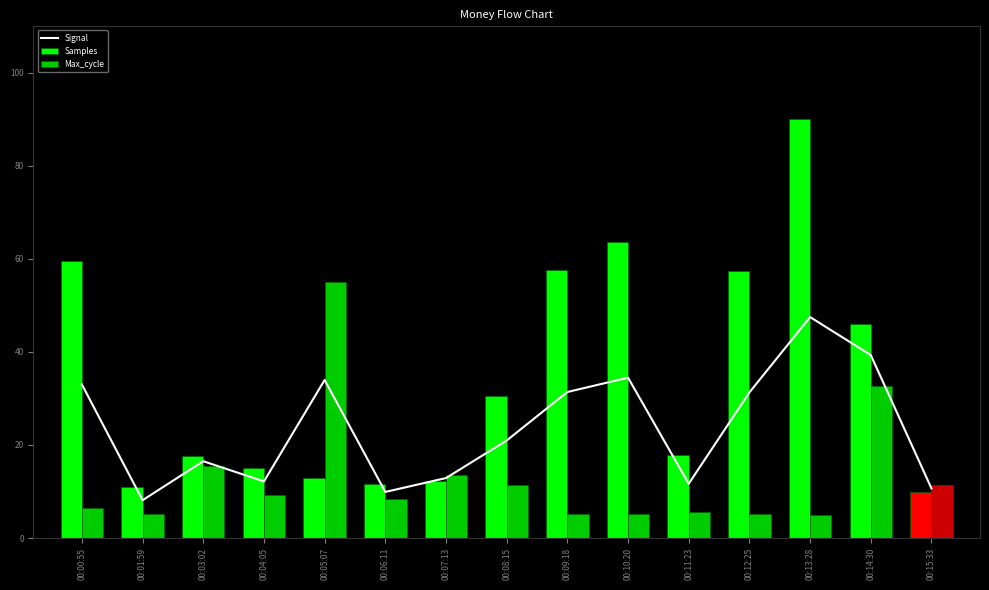

What is the difference between the second highest and minimum values in the Samples series?

53.7